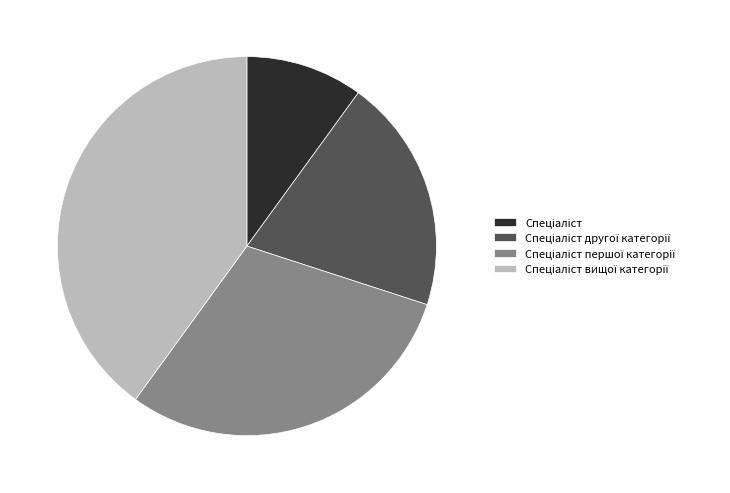

Is there any slice that represents more than half of the pie?

No